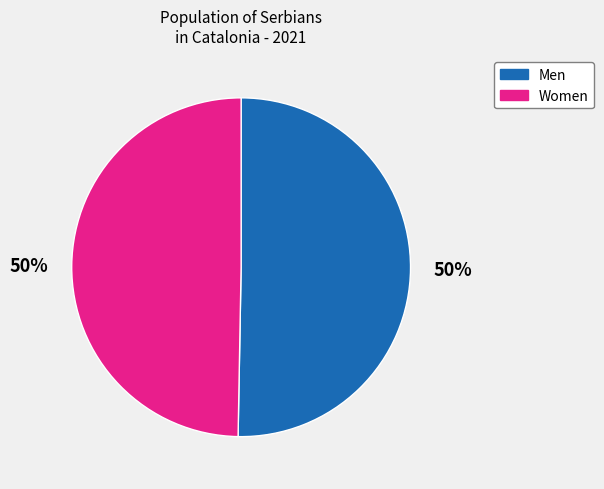

How many segments does this pie chart have?

2